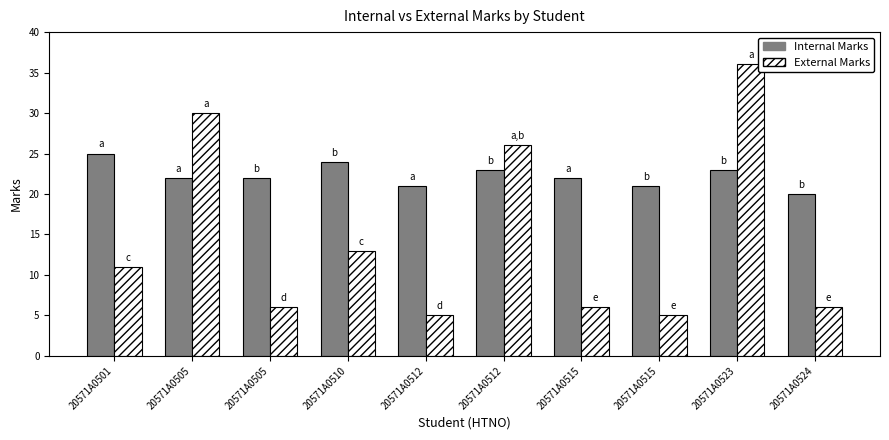

At 20571A0505, list the series in order from largest to smallest.

External Marks, Internal Marks